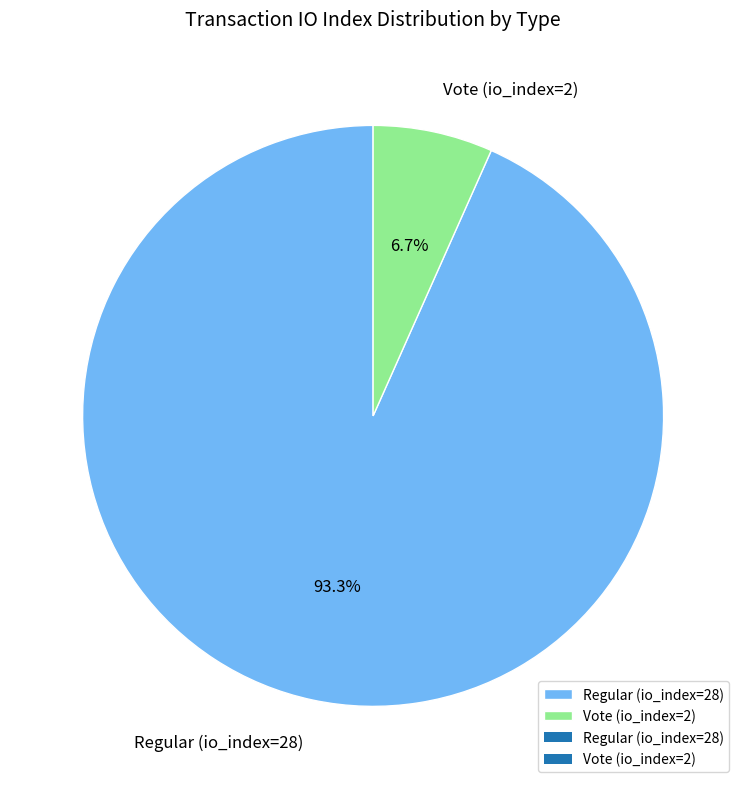

To the nearest percent, what portion does Regular (io_index=28) represent?

93%